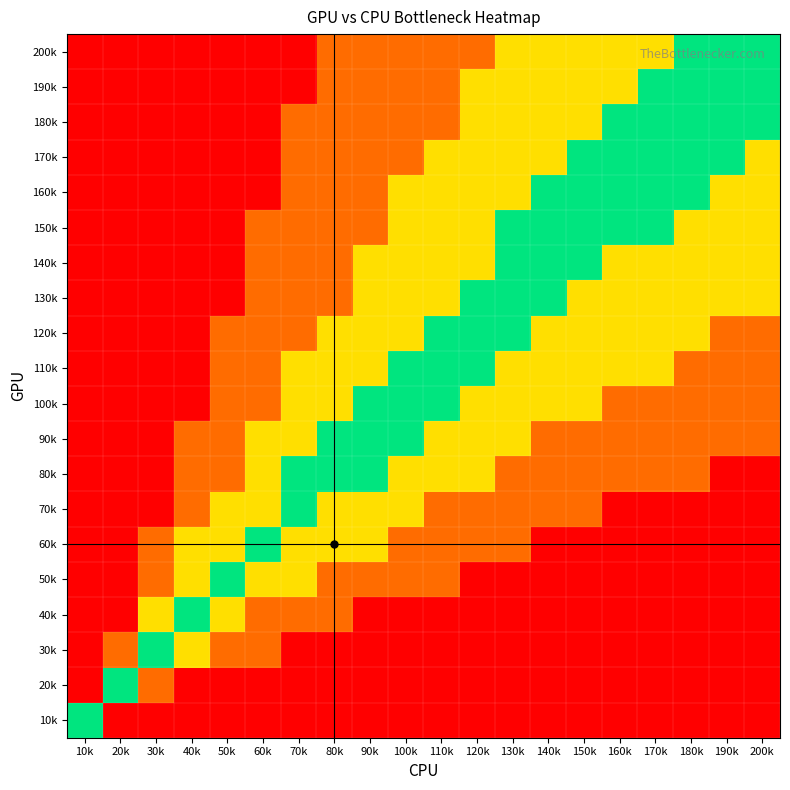

Between 30k and 100k, which is larger?

30k